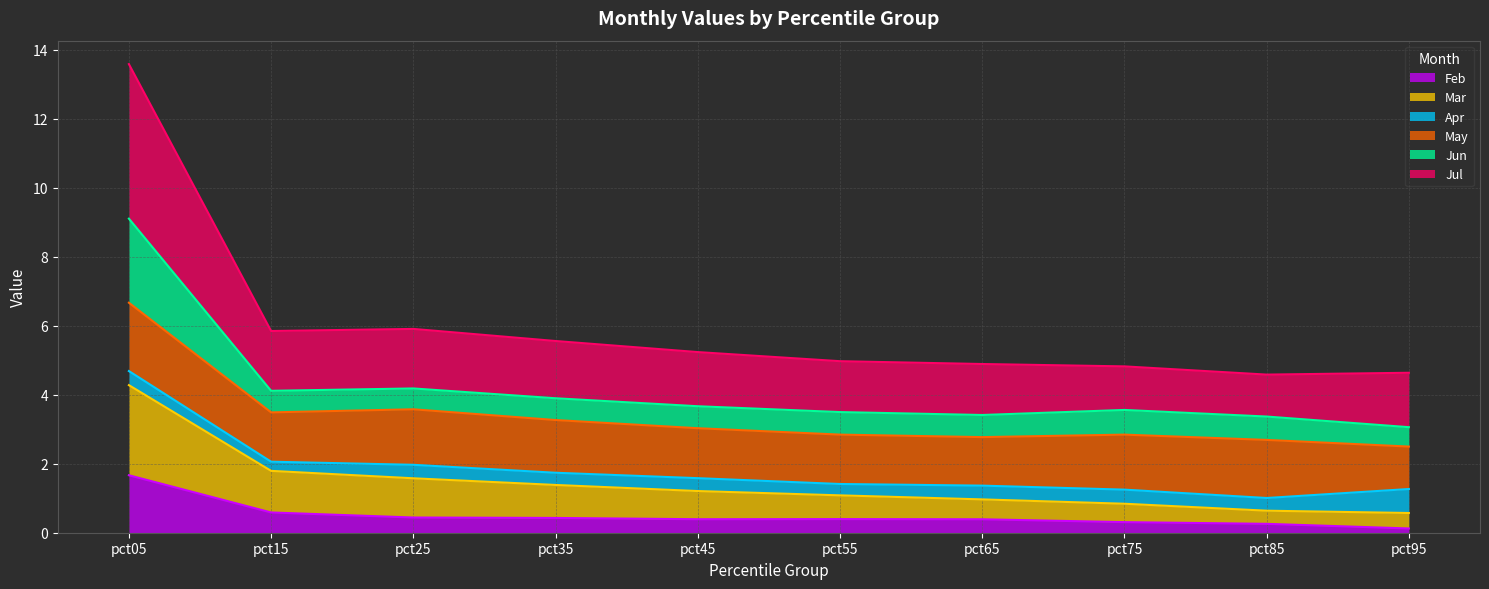

What is the total value across all series at pct45?

5.2